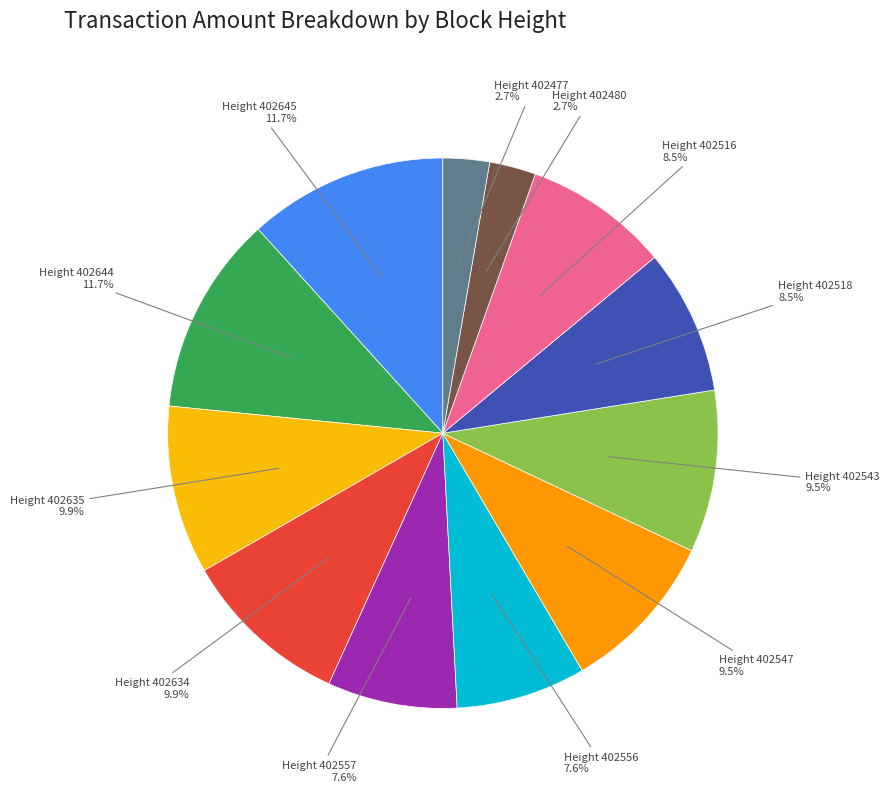

Is there any slice that represents more than half of the pie?

No